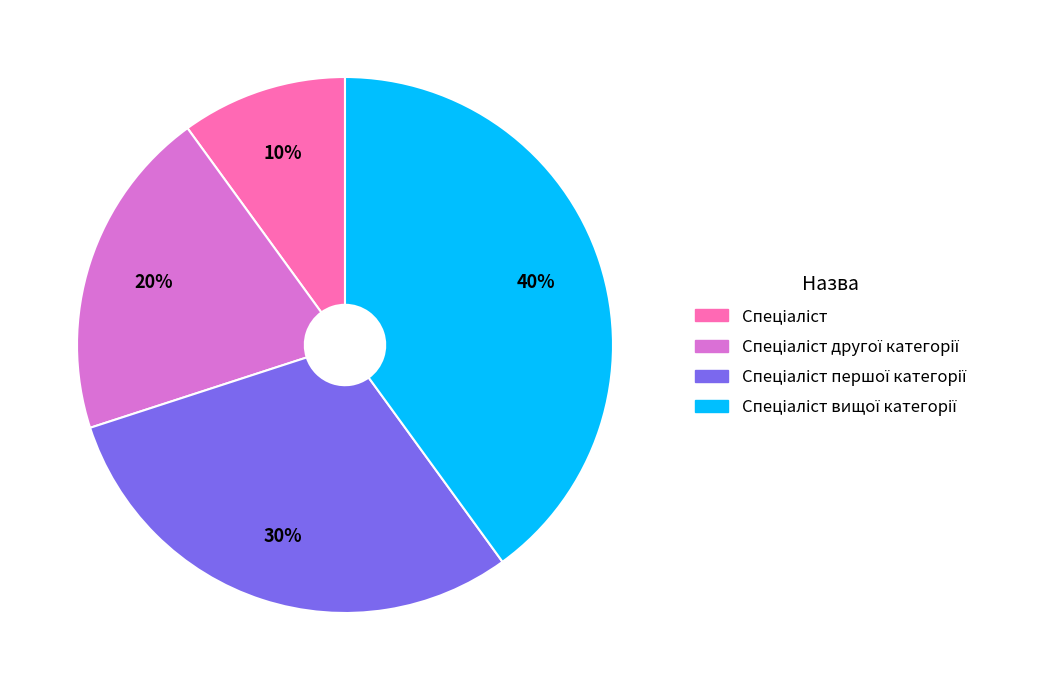

To the nearest percent, what is the average slice percentage?

25%